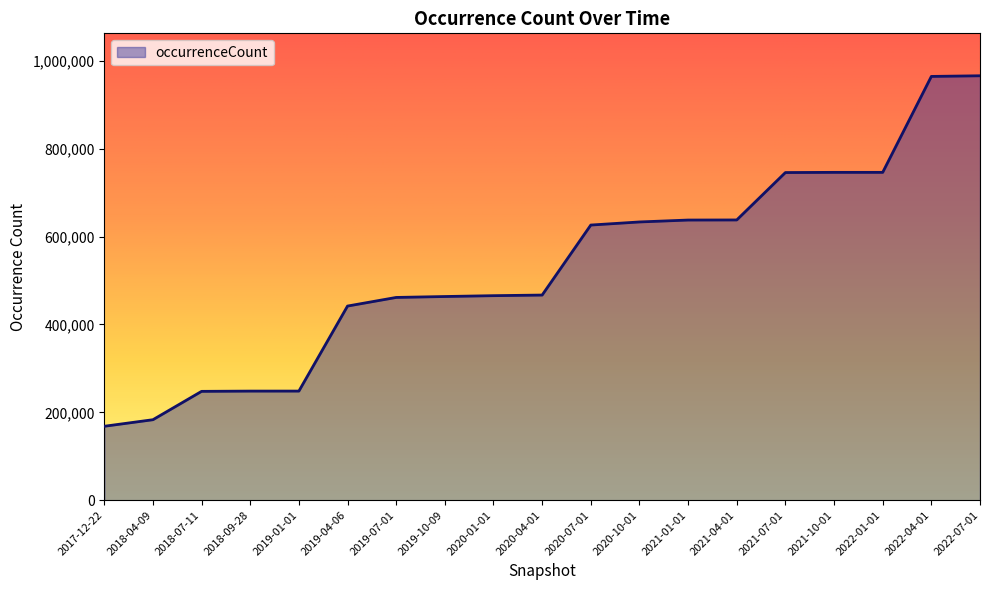

Between 2019-07-01 and 2021-10-01, which is larger?

2021-10-01